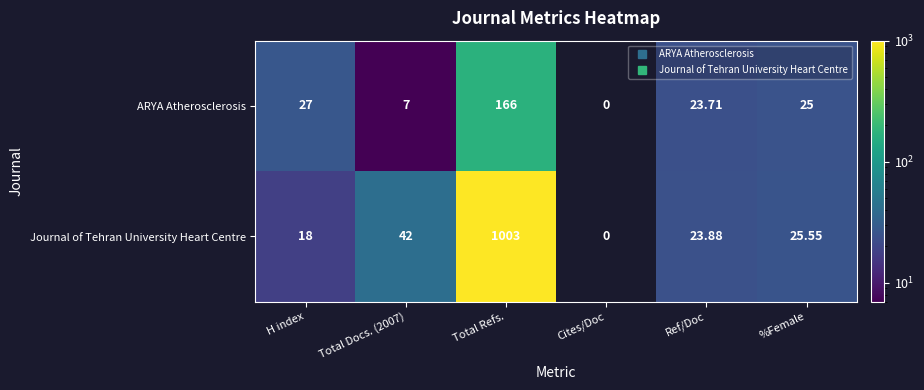

Between Cites/Doc and Ref/Doc, which series saw the biggest shift?

Journal of Tehran University Heart Centre